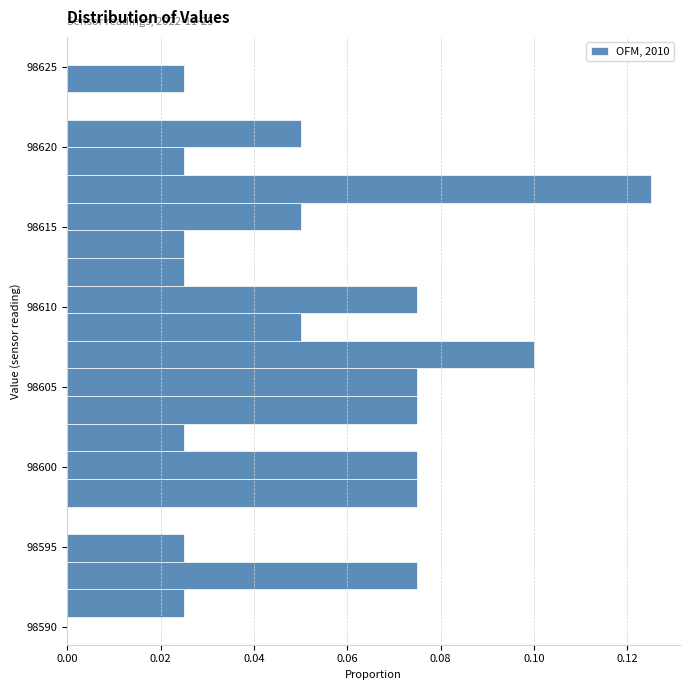

Read against the y-axis, roughly where is the centre of the longest bar?

98617.5